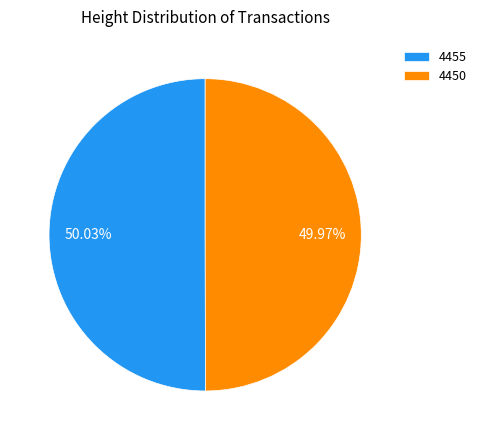

Is there a majority slice in this chart?

Yes